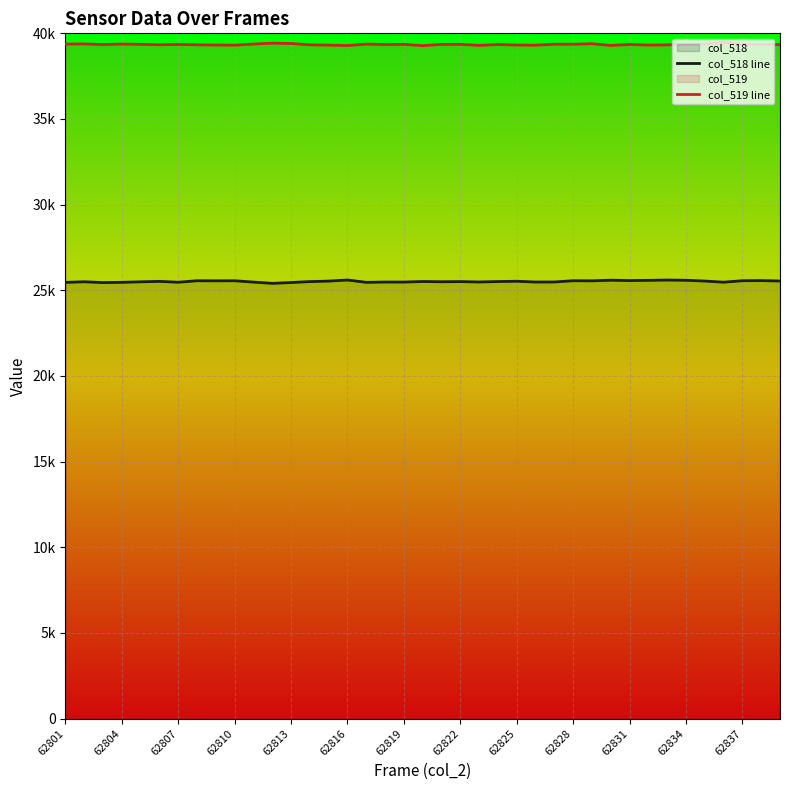

True or false: col_519 line and col_518 line cross at least once.

False